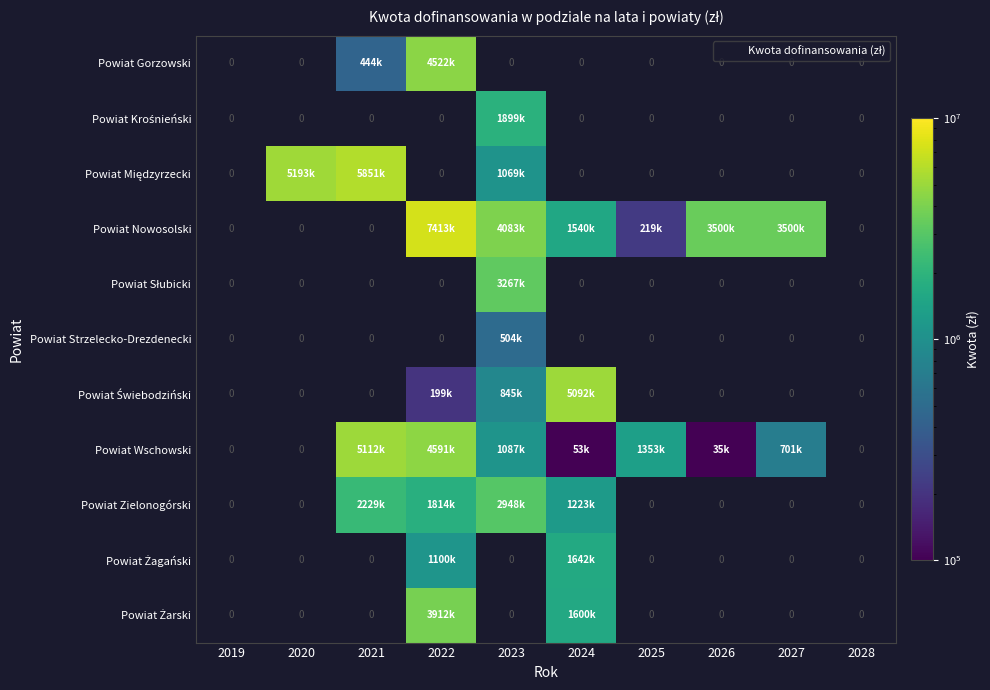

What is the difference between the maximum and second lowest values in the Powiat Zielonogórski series?

2948577